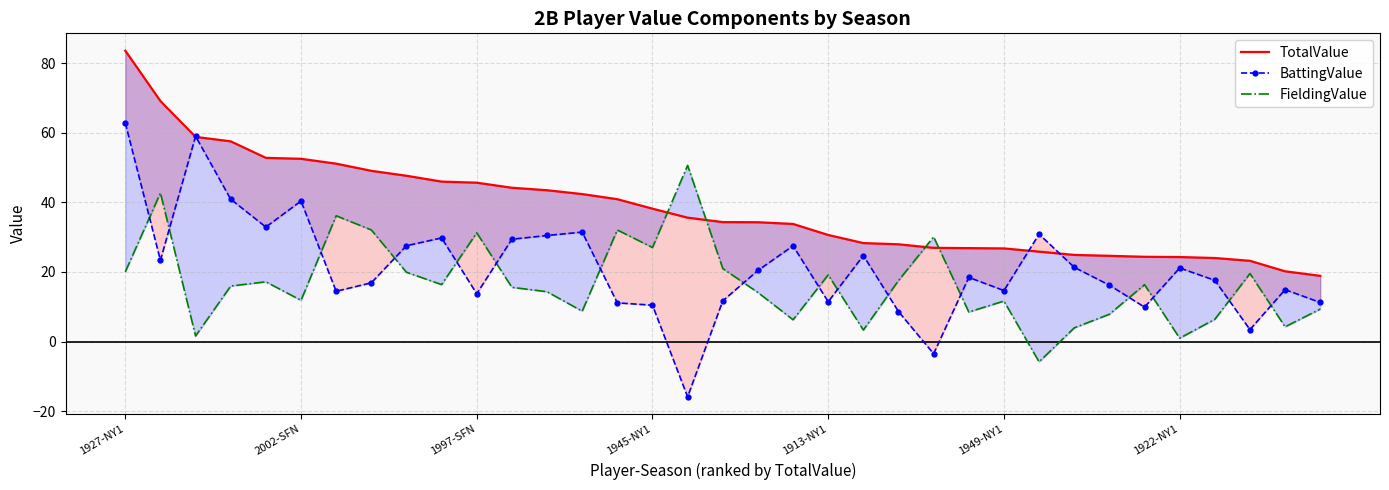

How many values in BattingValue are above zero?

33